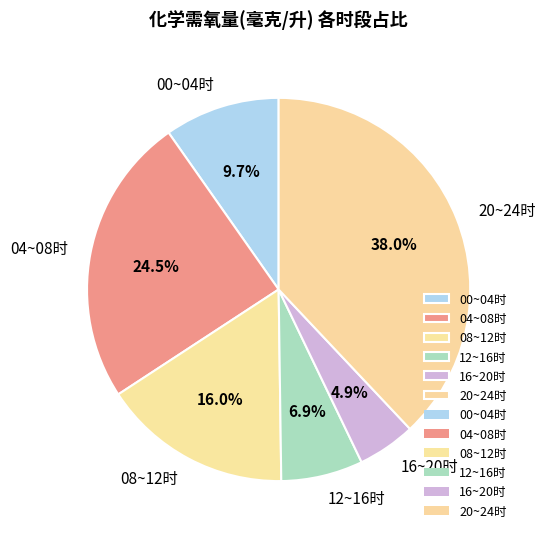

What is the total percentage of 04~08时 and 16~20时?

29.4%